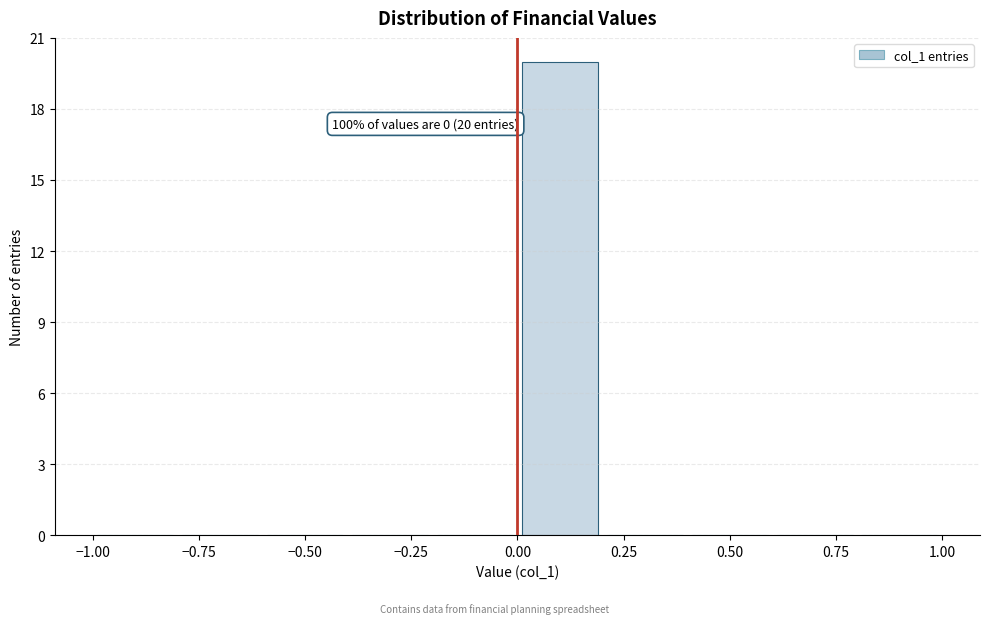

Over which range of the x-axis is the bar tallest?

0.0 to 0.2